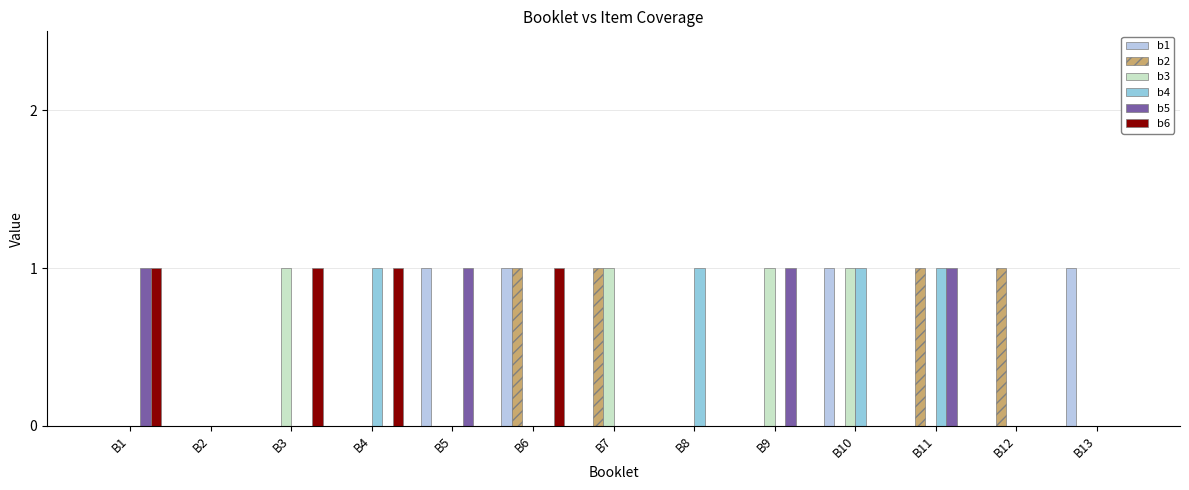

Count the number of categories in the chart.

13